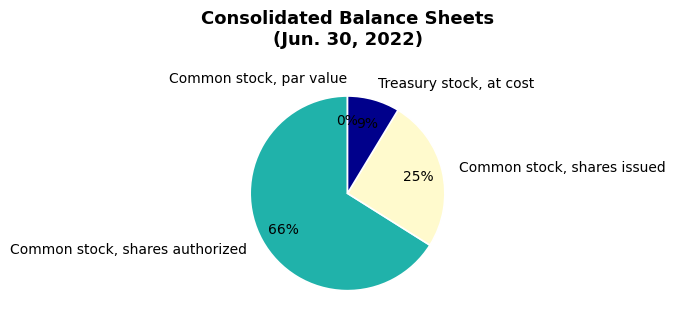

What is the largest slice in the pie chart?

Common stock, shares authorized